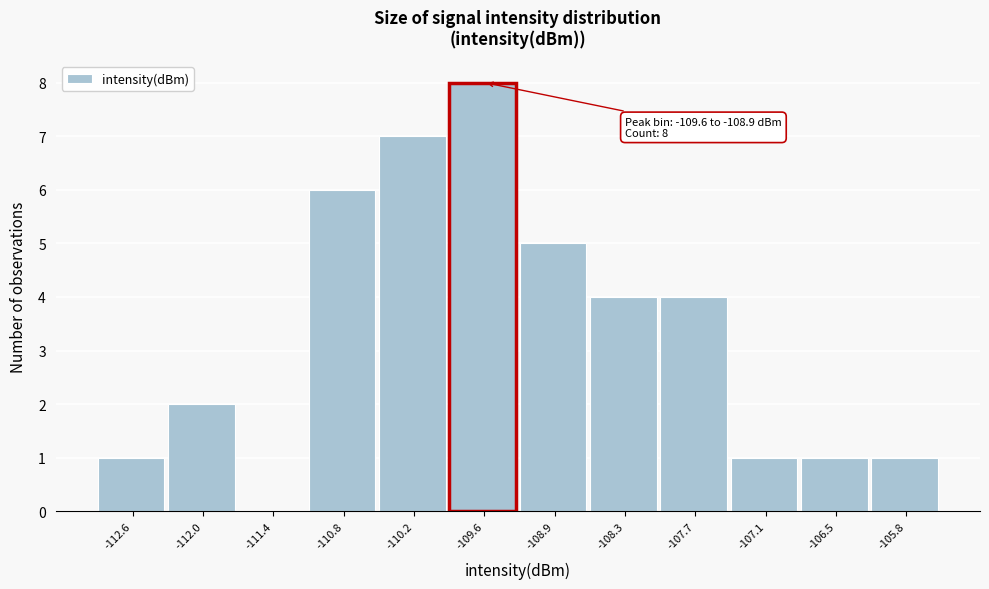

Reading right to left, what are all the values shown in this chart?

-105.8=1	-106.5=1	-107.1=1	-107.7=4	-108.3=4	-108.9=5	-109.6=8	-110.2=7	-110.8=6	-111.4=0	-112.0=2	-112.6=1